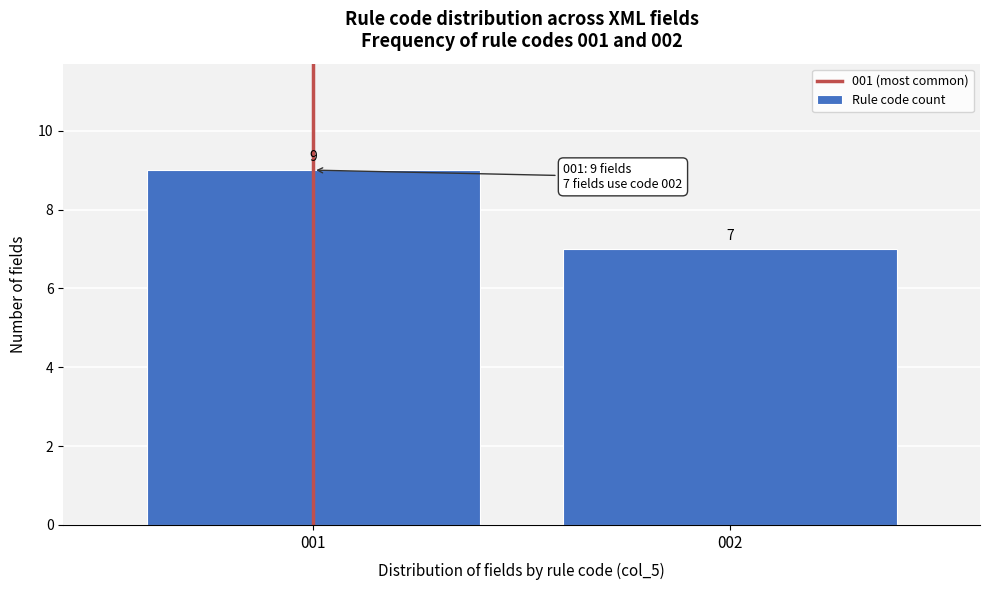

Reading right to left, extract all data points from this chart.

7	9